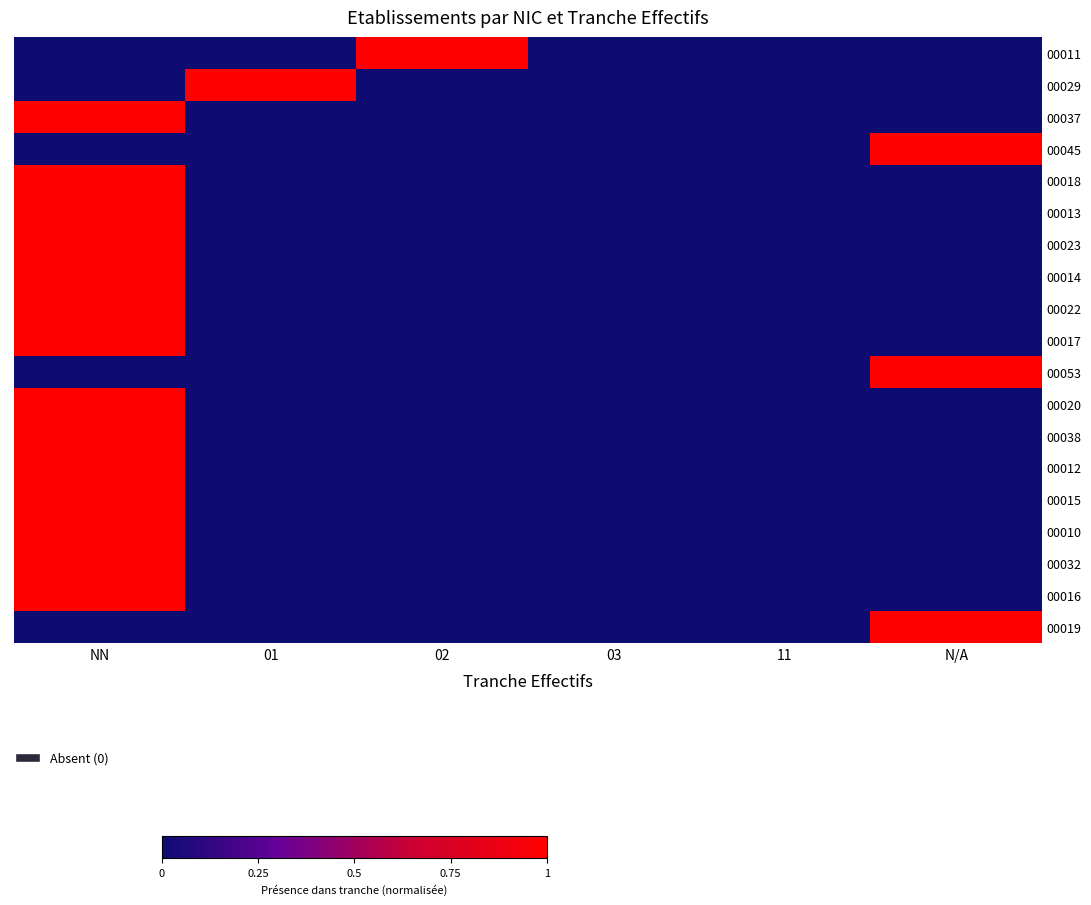

Between 01 and 03, which series saw the biggest shift?

00029